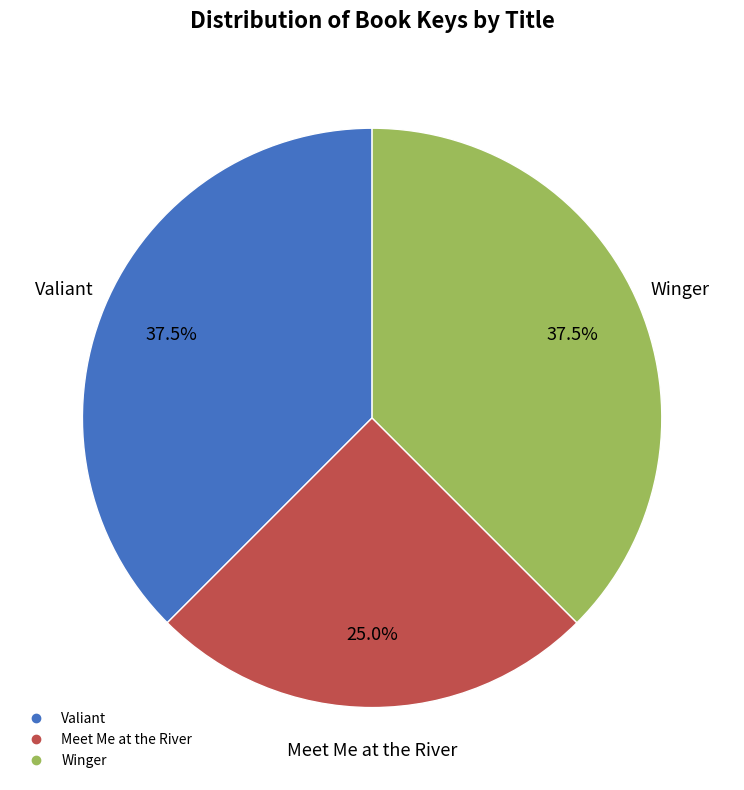

Does any single category account for the majority?

No